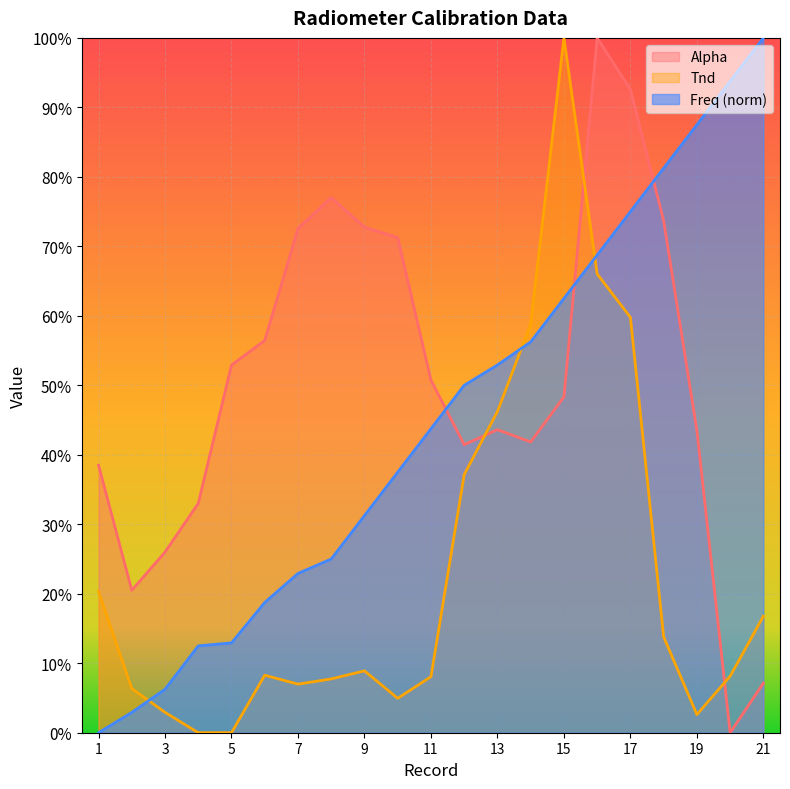

Reading left to right, extract all data points from this chart.

Alpha: 0.4	0.2	0.3	0.3	0.5	0.6	0.7	0.8	0.7	0.7	0.5	0.4	0.4	0.4	0.5	1.0	0.9	0.7	0.4	0.0	0.1
Tnd: 0.2	0.1	0.0	0.0	0.0	0.1	0.1	0.1	0.1	0.0	0.1	0.4	0.5	0.6	1.0	0.7	0.6	0.1	0.0	0.1	0.2
Freq: 0.0	0.0	0.1	0.1	0.1	0.2	0.2	0.2	0.3	0.4	0.4	0.5	0.5	0.6	0.6	0.7	0.8	0.8	0.9	0.9	1.0